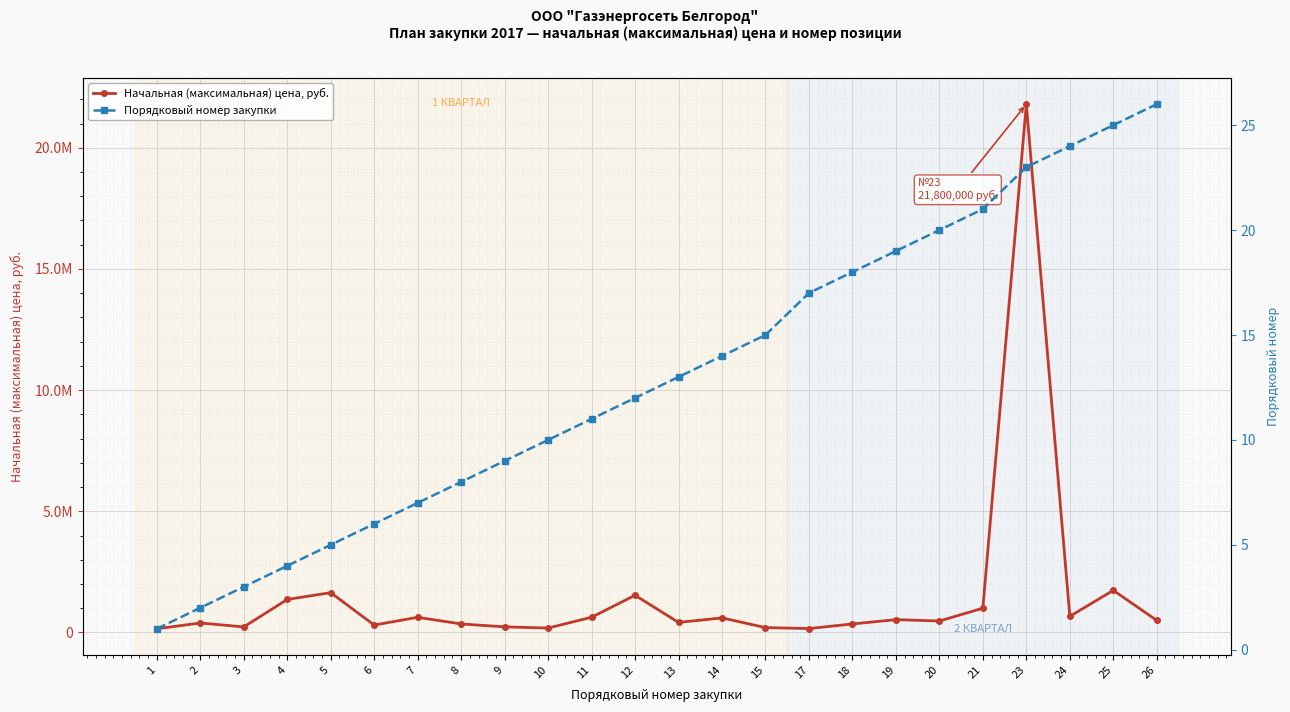

At how many categories does at least one series exceed 3173603?

1